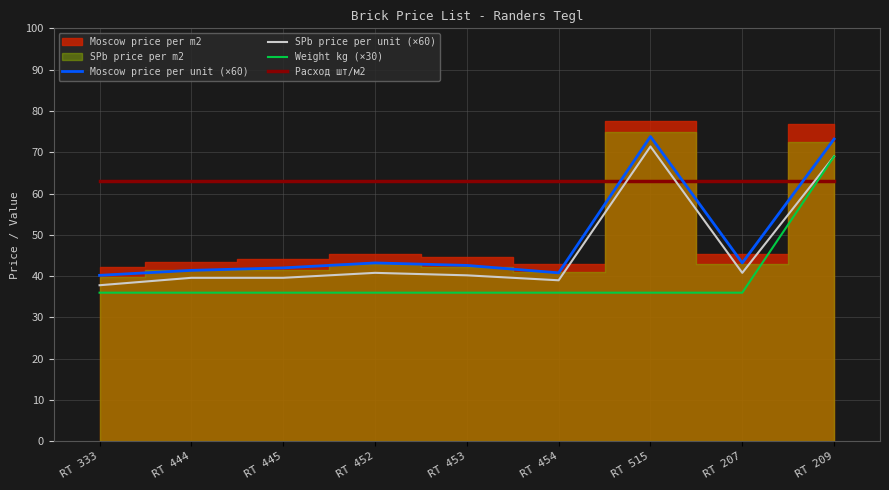

How many times do SPb price per unit (×60) and Расход шт/м2 cross each other?

3